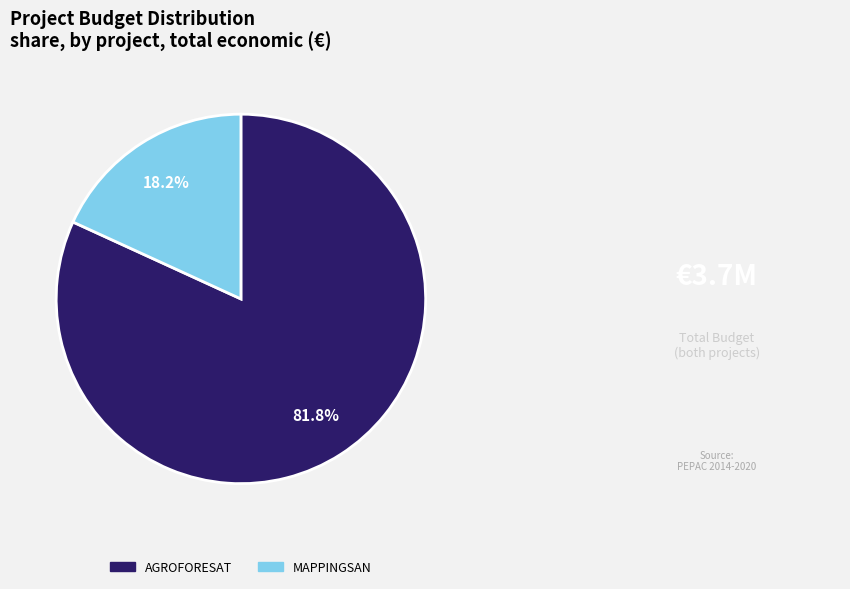

Is it true that AGROFORESAT is 93% of the pie?

False